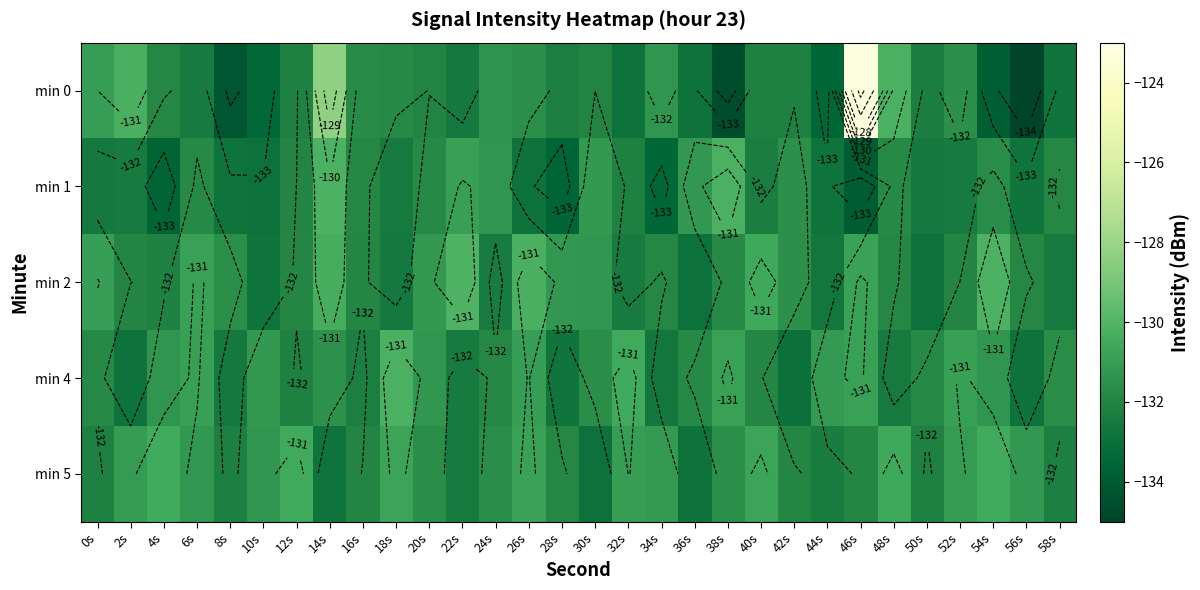

What is the sum of all min 0 values?

-3957.2